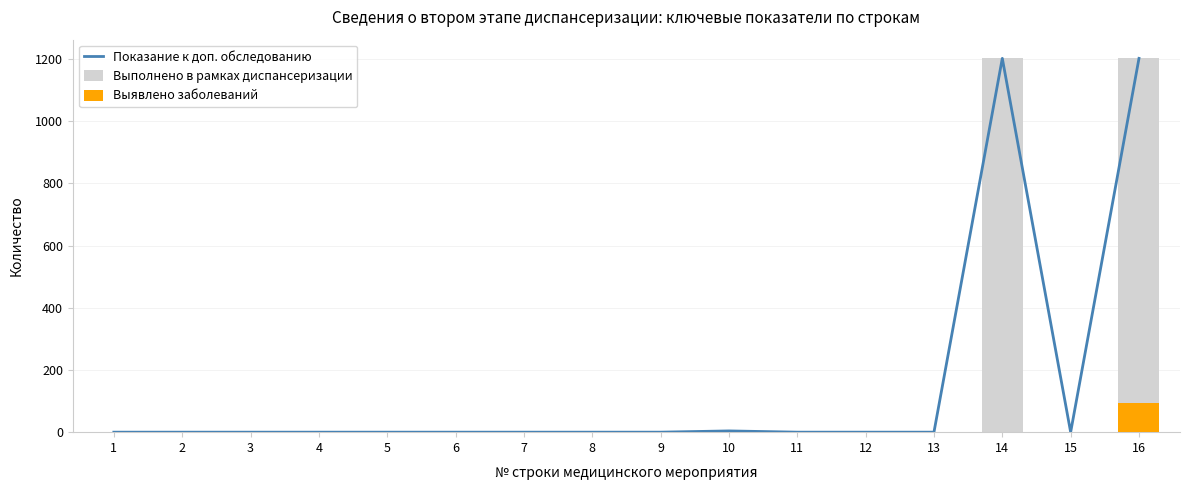

List the labels in order of Выявлено заболеваний value, smallest first.

1, 2, 3, 4, 5, 6, 7, 8, 9, 11, 12, 13, 14, 15, 10, 16